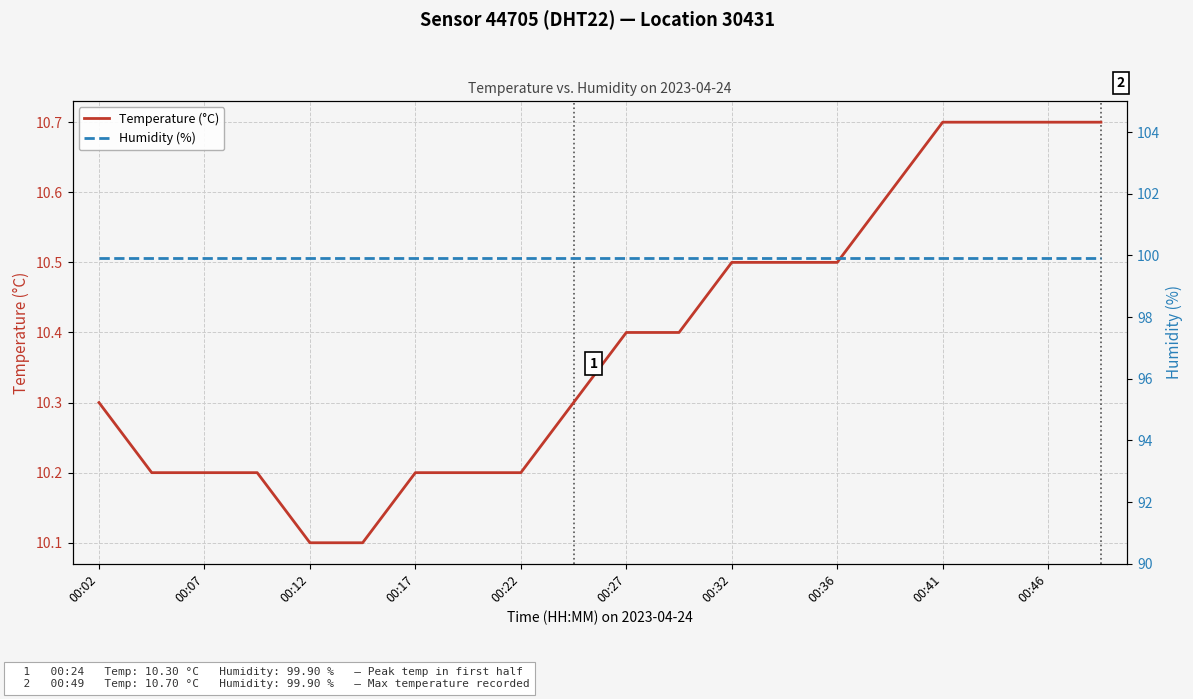

Is it true that Temperature (°C) equals 10.5 at 00:36?

True